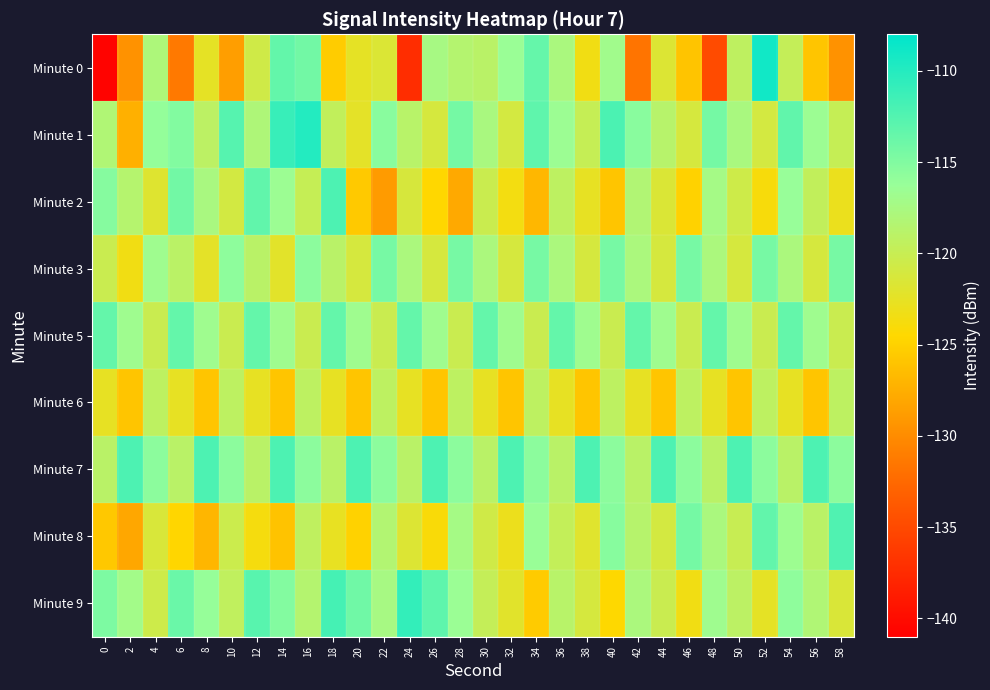

What is the minimum value shown in the chart?

-140.6